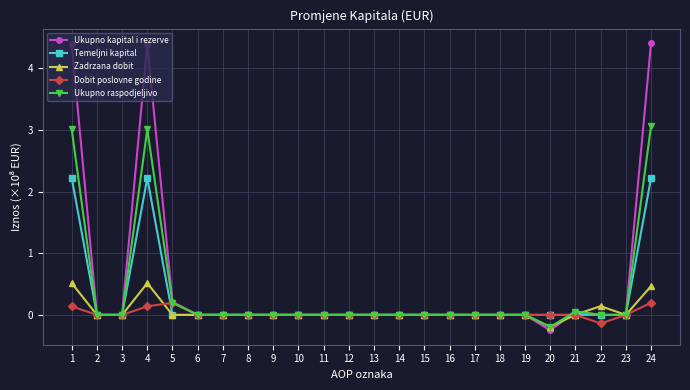

List the series in order of their peak value, lowest first.

Dobit poslovne godine, Zadrzana dobit, Temeljni kapital, Ukupno raspodjeljivo, Ukupno kapital i rezerve